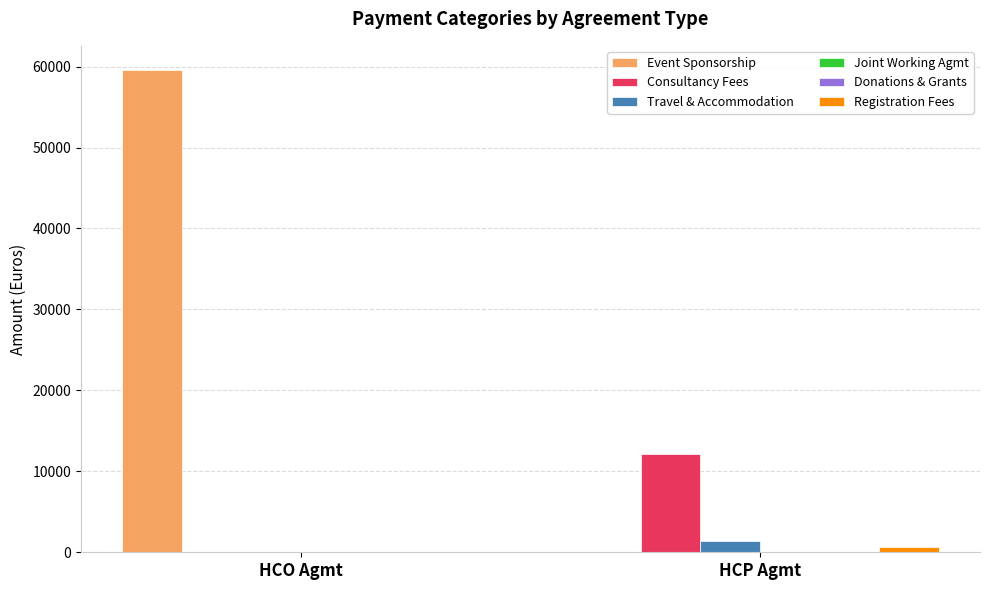

Reading left to right, what are all the values shown in this chart?

Event Sponsorship: HCO Agmt=59584.2	HCP Agmt=0.0
Consultancy Fees: HCO Agmt=0.0	HCP Agmt=12150.0
Travel & Accommodation: HCO Agmt=0.0	HCP Agmt=1428.6
Joint Working Agmt: HCO Agmt=0.0	HCP Agmt=0.0
Donations & Grants: HCO Agmt=0.0	HCP Agmt=0.0
Registration Fees: HCO Agmt=0.0	HCP Agmt=600.0